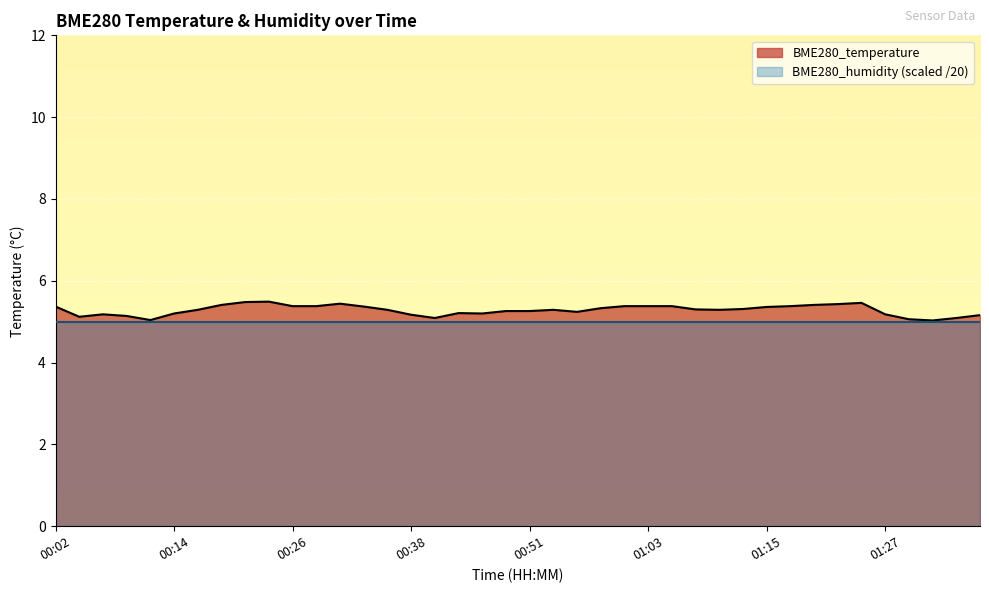

What is the difference between the maximum and minimum values?

0.5